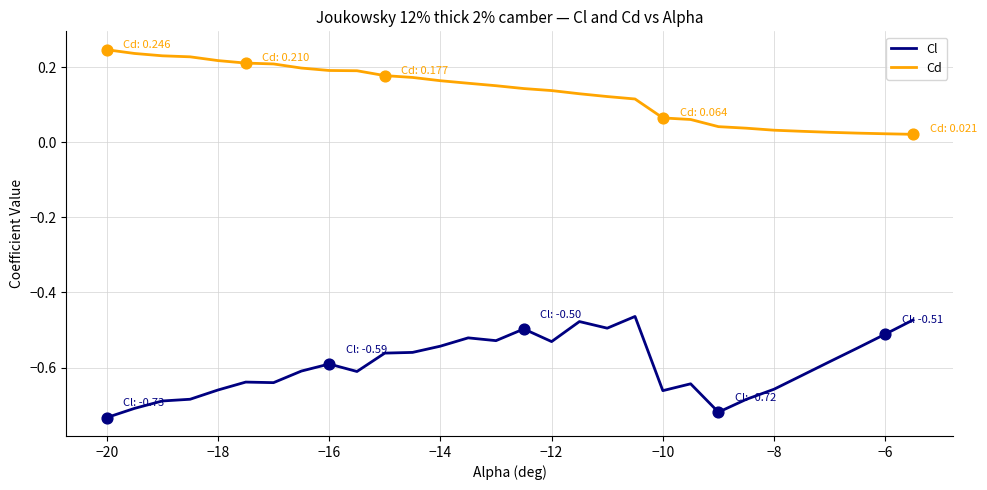

Which series has the largest total across all categories?

Cd